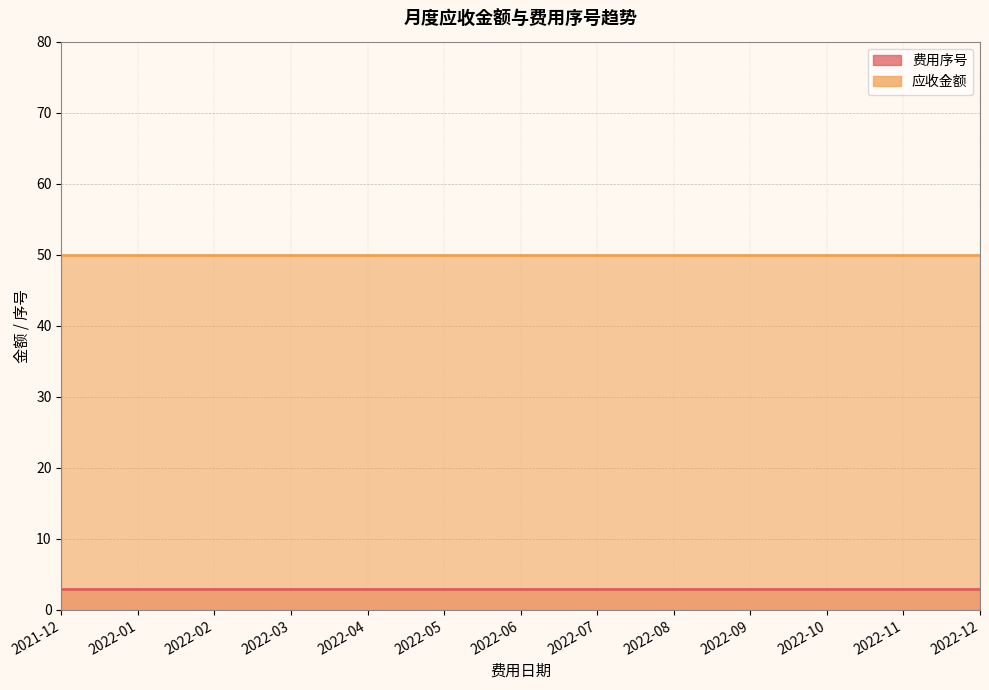

True or false: 应收金额 and 费用序号 intersect in this chart.

False